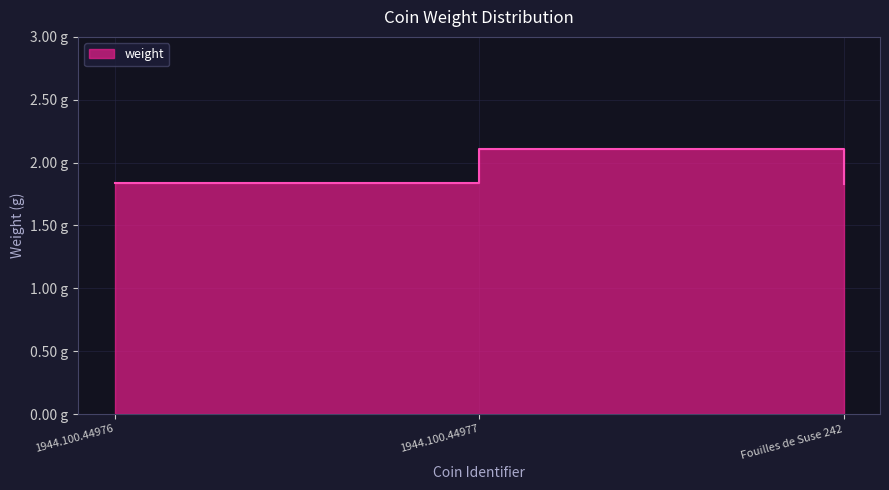

Reading left to right, extract all data points from this chart.

1944.100.44976=1.8	1944.100.44977=2.1	Fouilles de Suse 242=1.8